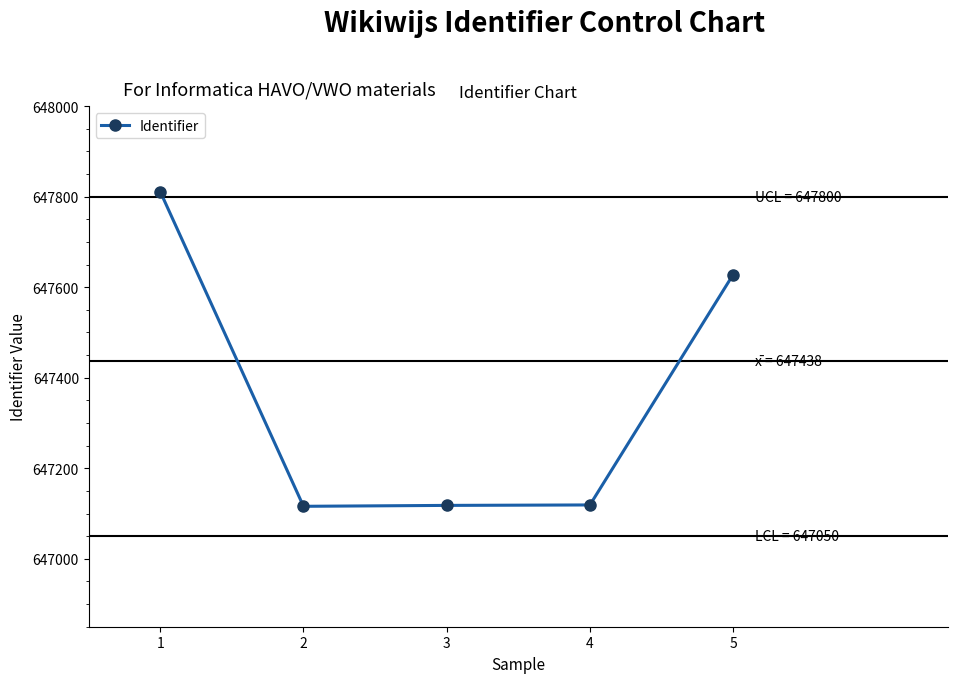

What is the ratio of the value at 3 to the value at 1?

1.0